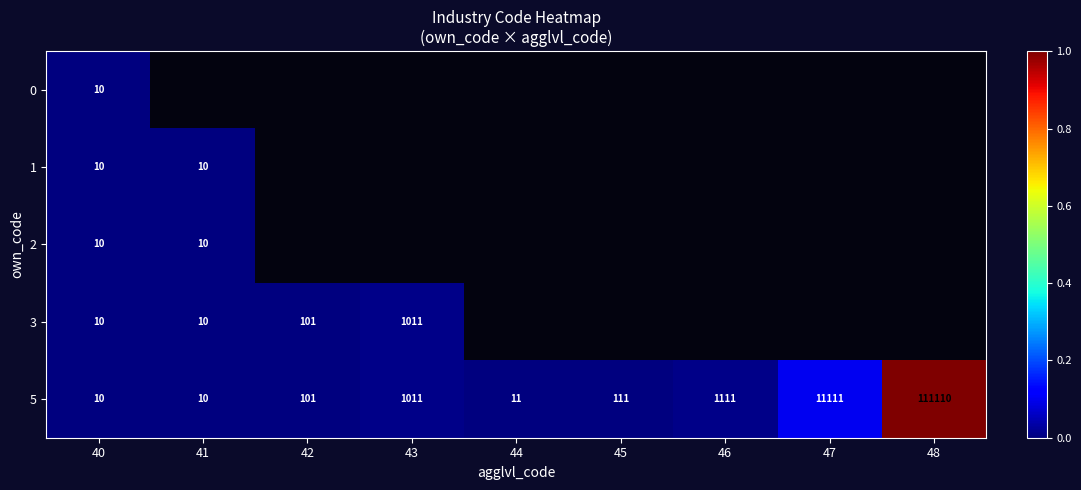

At which category is the sum across all series the highest?

40